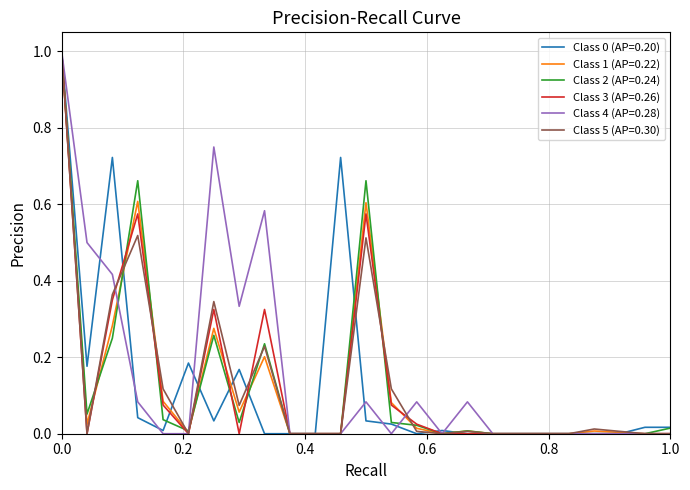

How many lines are shown in the chart?

6